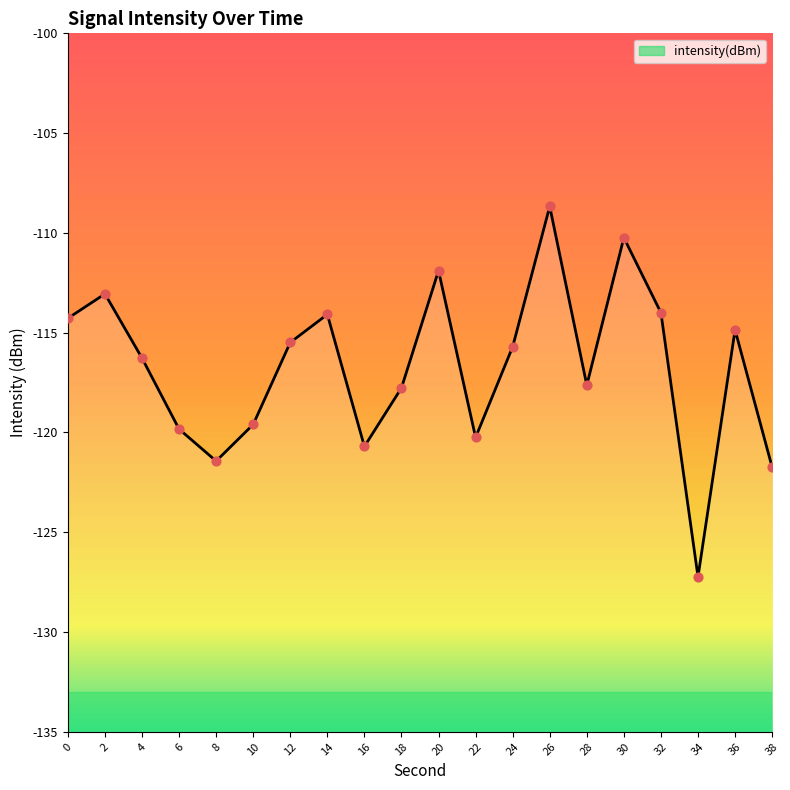

Between 14 and 38, which is larger?

14